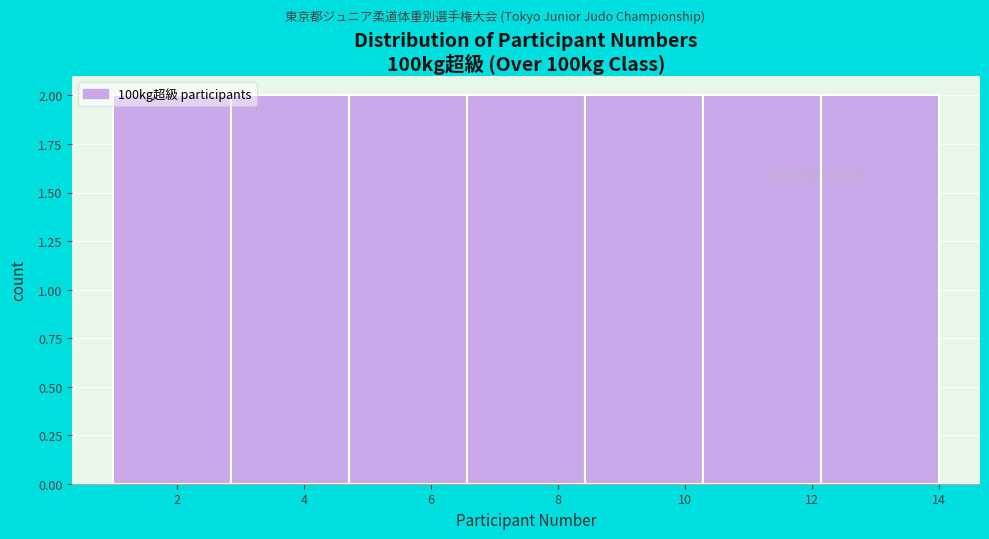

Reading left to right, transcribe this chart: for each bar, give the range it covers on the x-axis and its height. Neither the bar edges nor the heights are printed on the chart, so give them approximately, as read against the axes.

1.0 to 2.8: 2
2.8 to 4.8: 2
4.8 to 6.6: 2
6.6 to 8.4: 2
8.4 to 10.2: 2
10.2 to 12.2: 2
12.2 to 14.0: 2